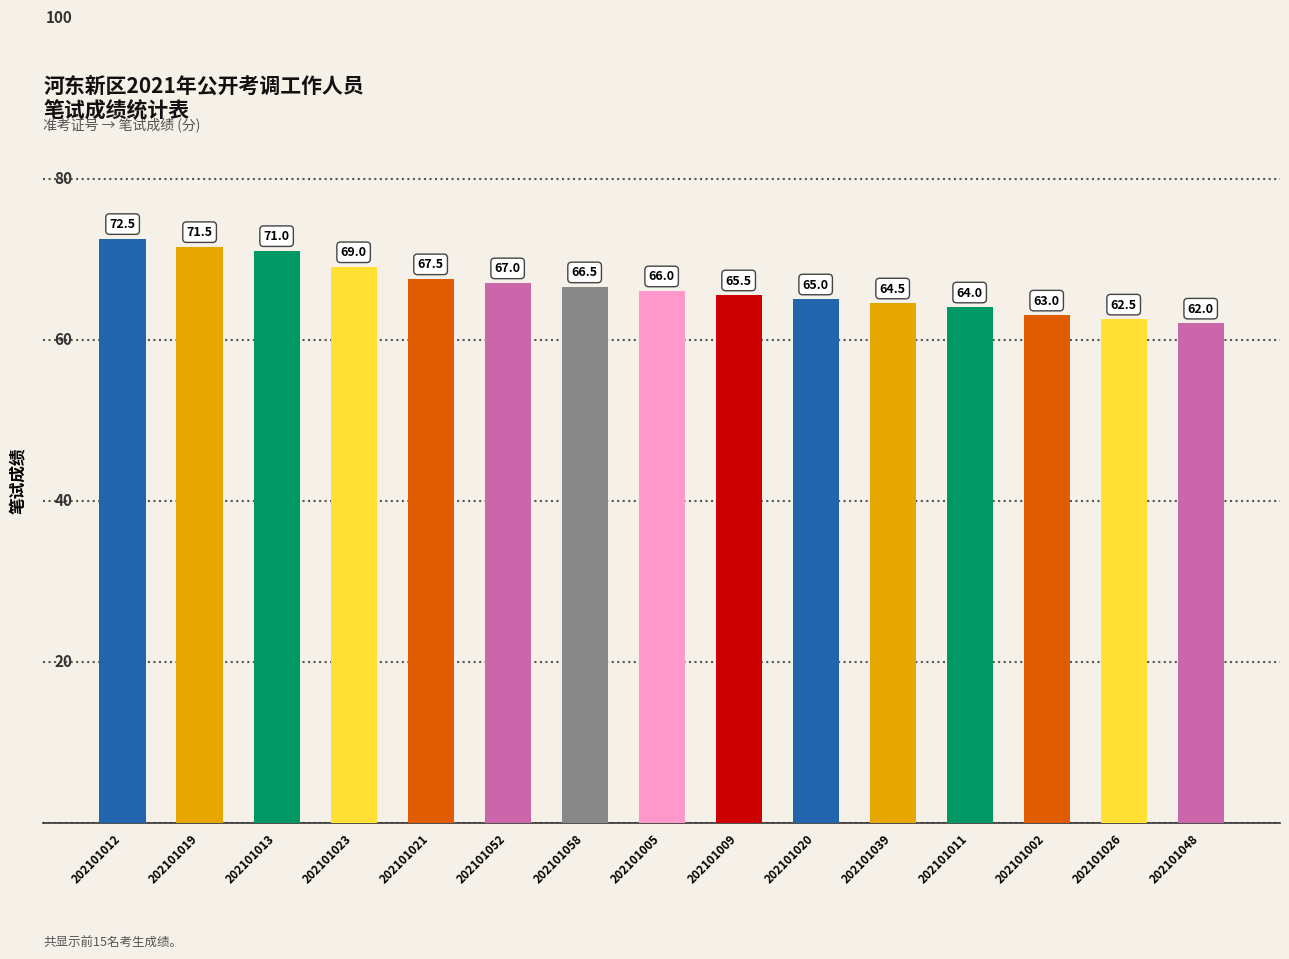

Reading left to right, what are all the values shown in this chart?

72.5	71.5	71.0	69.0	67.5	67.0	66.5	66.0	65.5	65.0	64.5	64.0	63.0	62.5	62.0